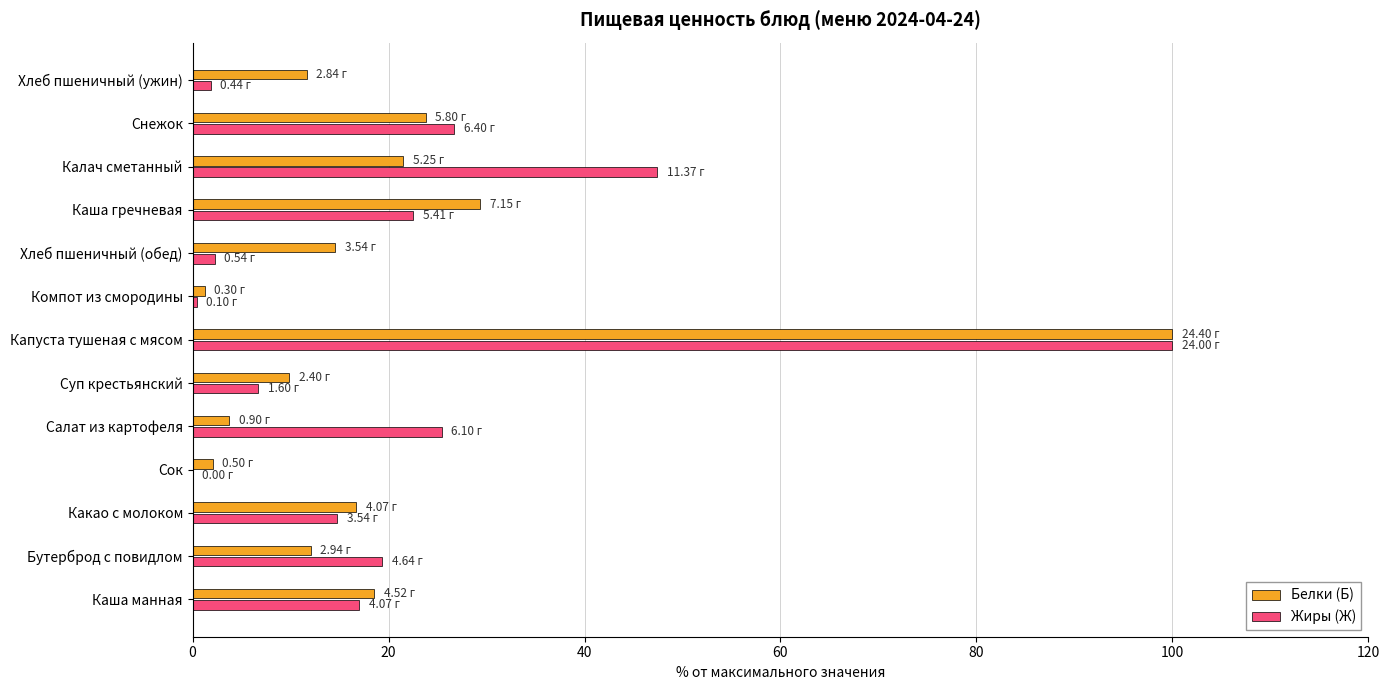

At which label is Белки (Б) closest to 50?

Каша гречневая